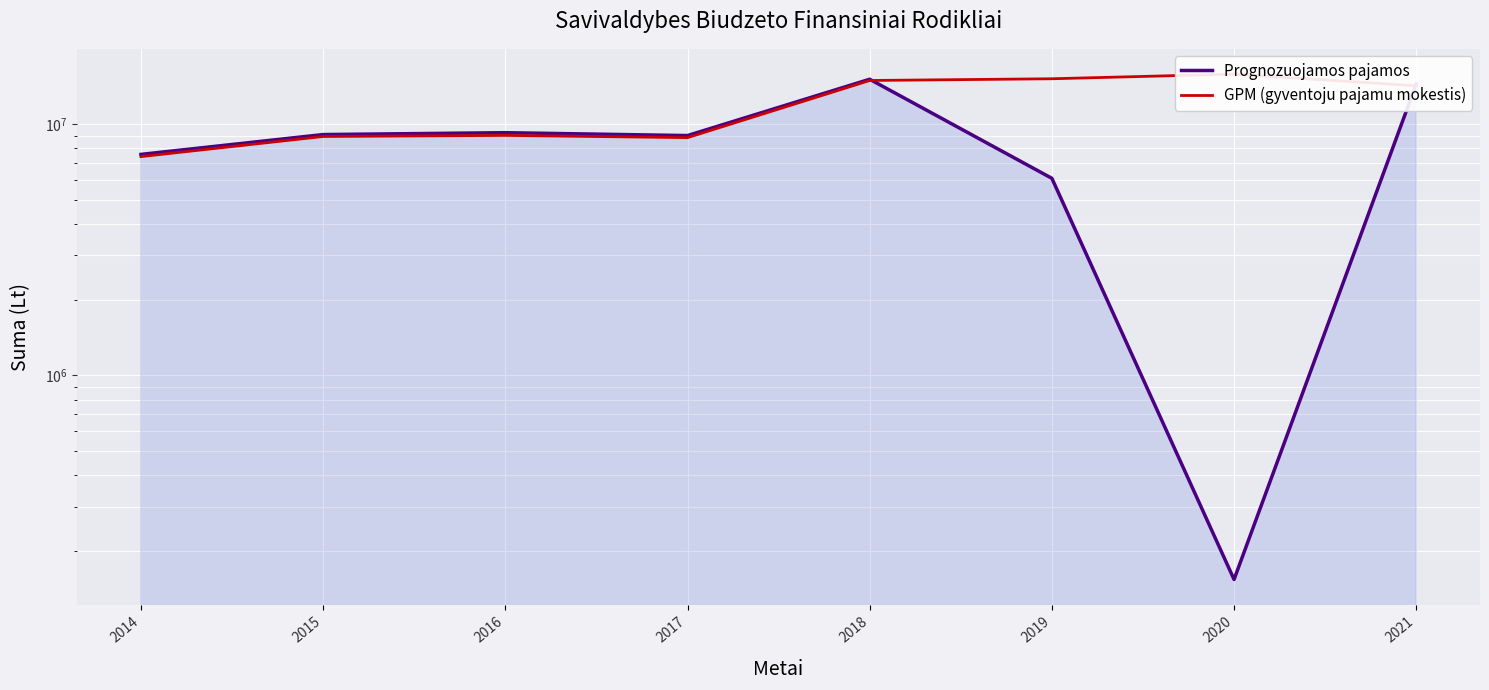

How many data points does each series have?

8